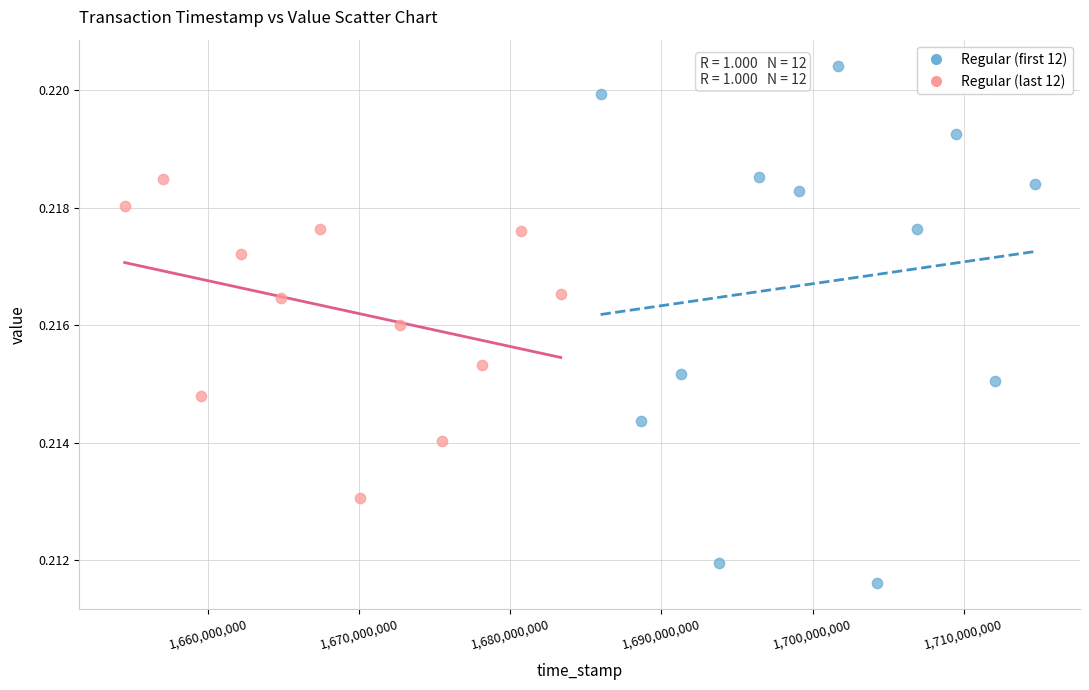

Which series reaches the minimum Y coordinate?

Regular (first 12)